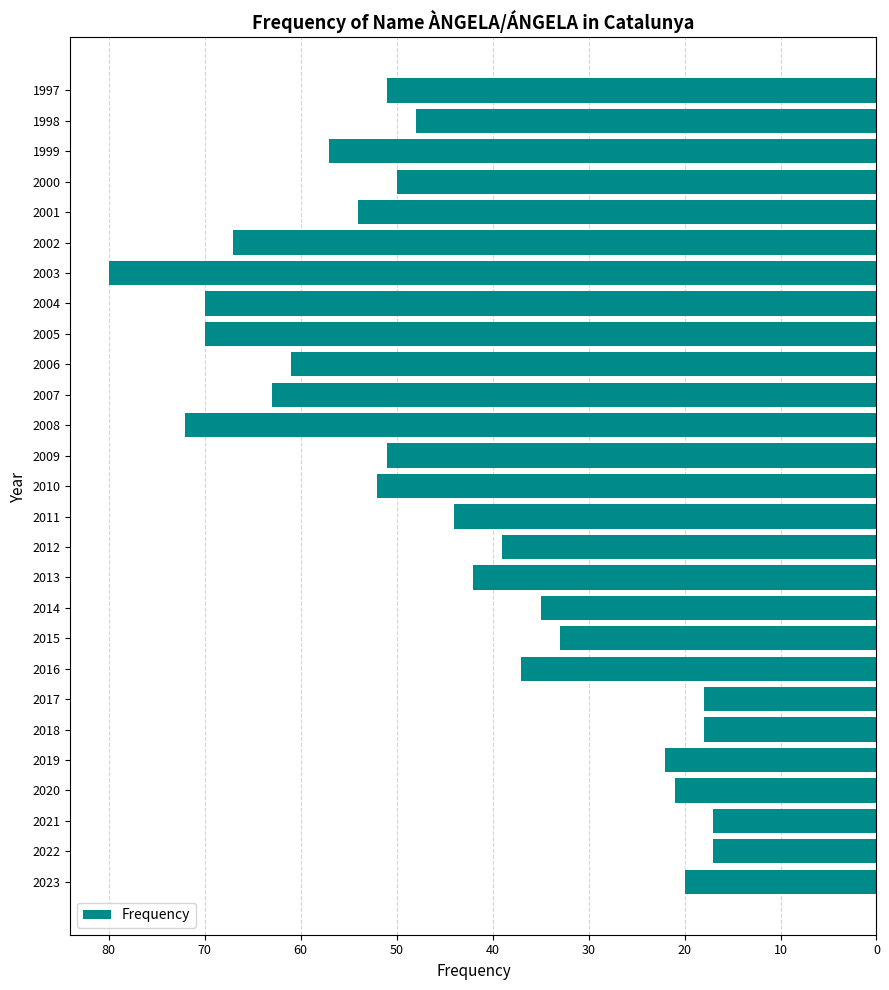

Does the chart contain any negative values?

Yes